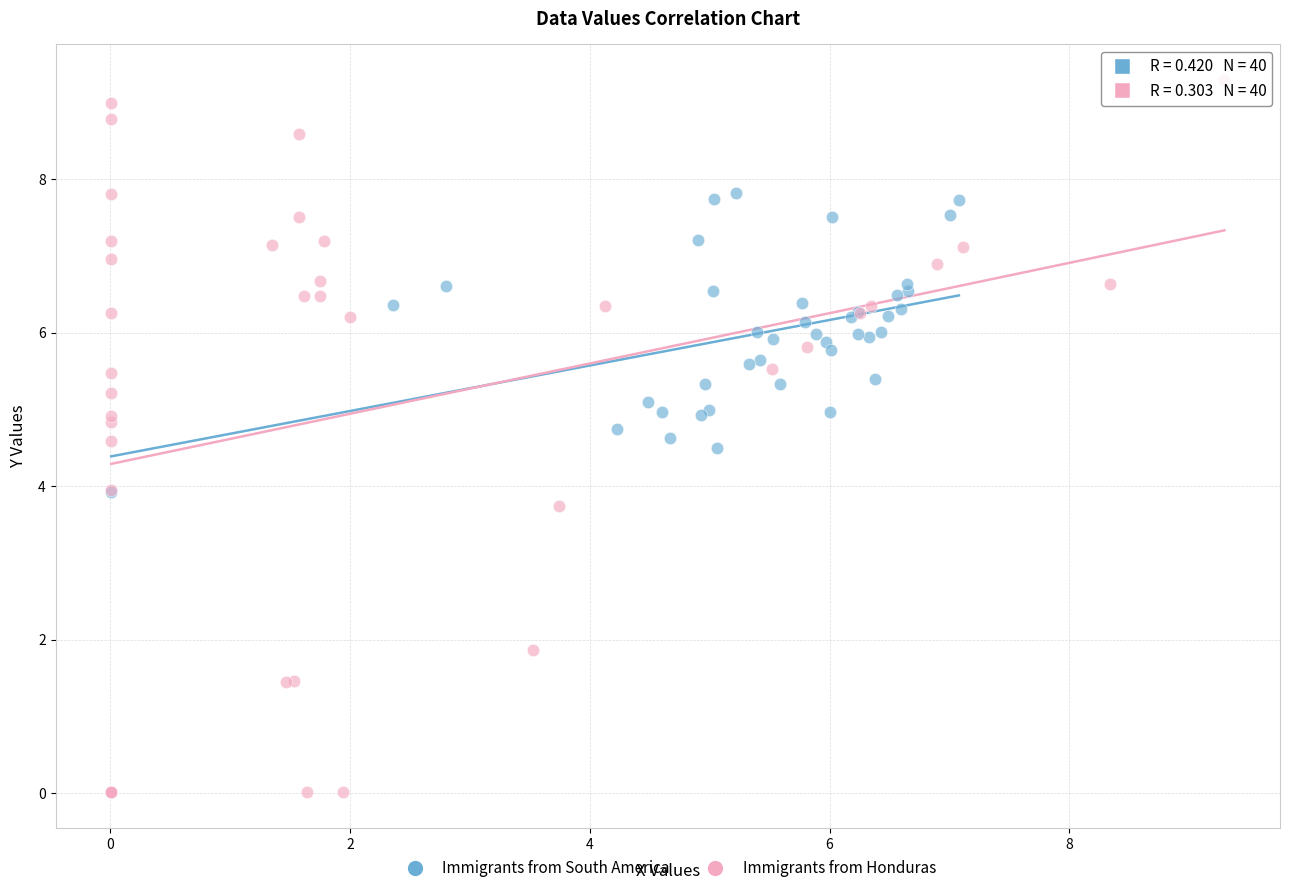

Which series contains the highest Y value?

Immigrants from Honduras